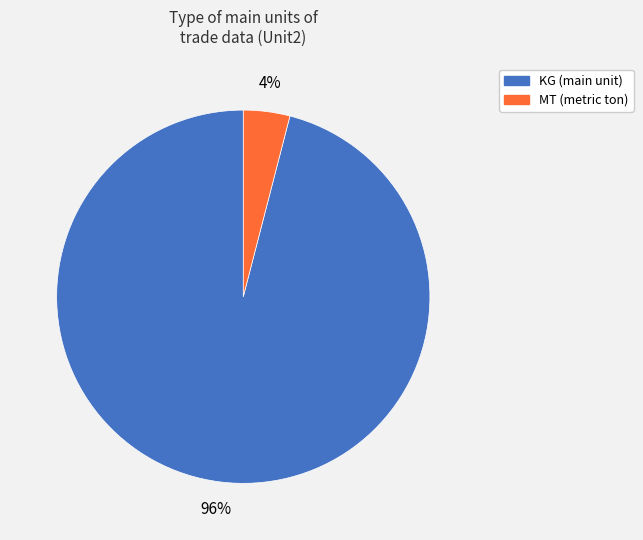

To the nearest percent, what percentage of the pie is KG?

96%